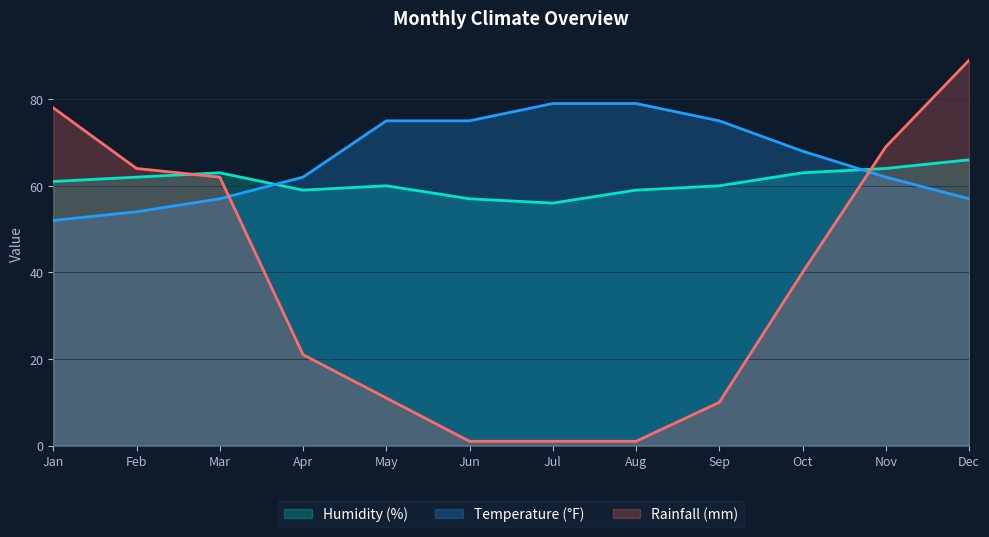

Count the Humidity (%) values in the range 59 to 63.

8